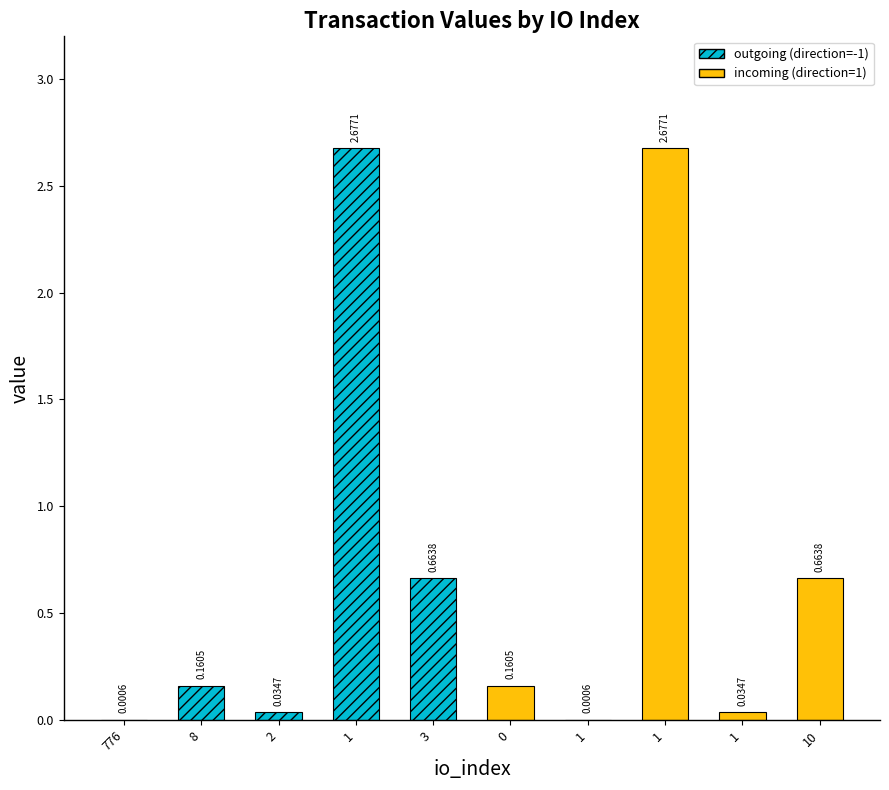

List the labels in order of value, smallest first.

776, 1, 2, 1, 8, 0, 3, 10, 1, 1